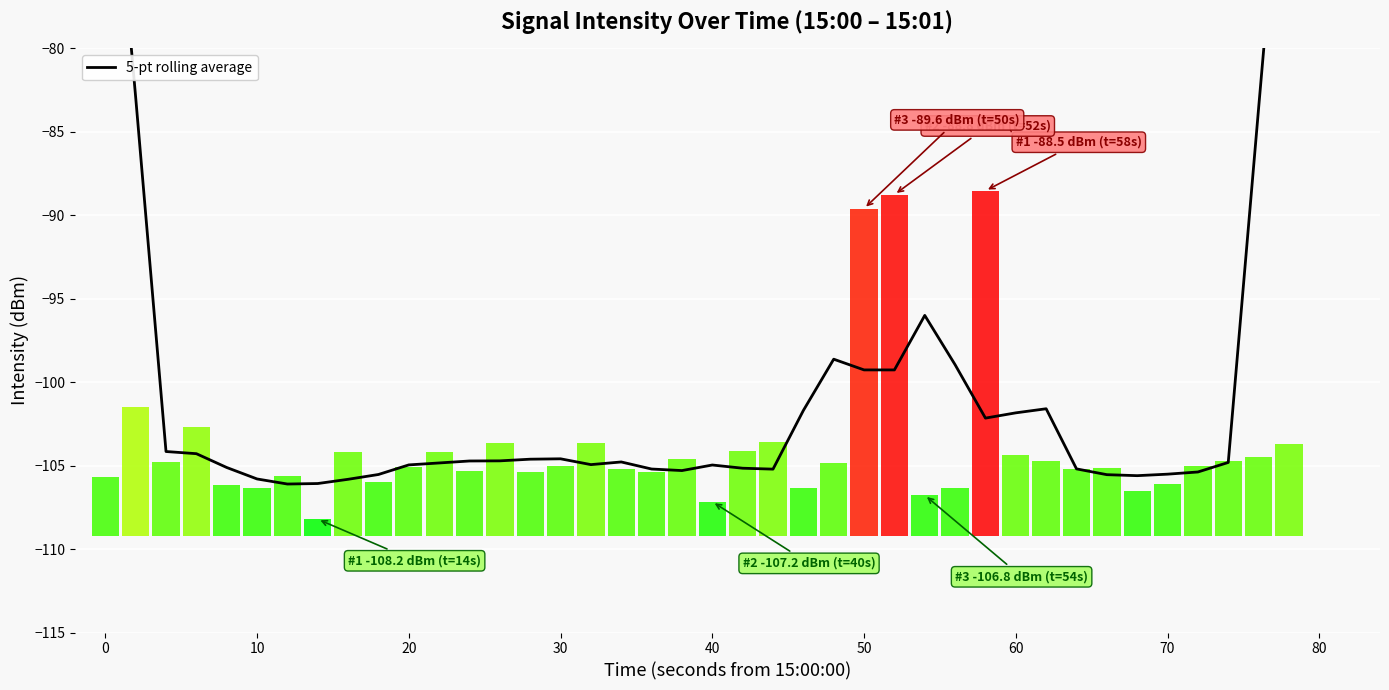

How many bars are there in total?

40